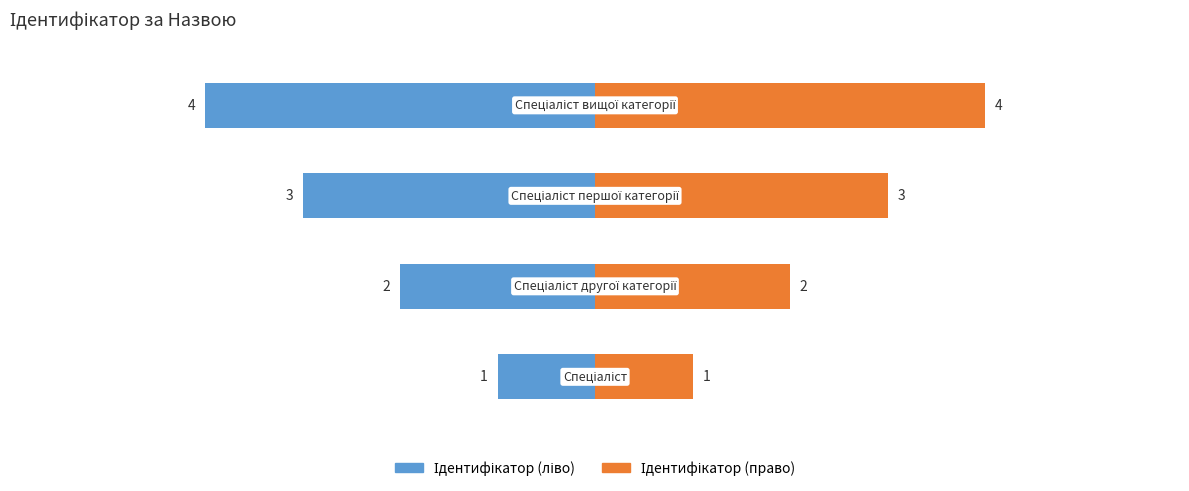

What is the maximum value shown in the chart?

4